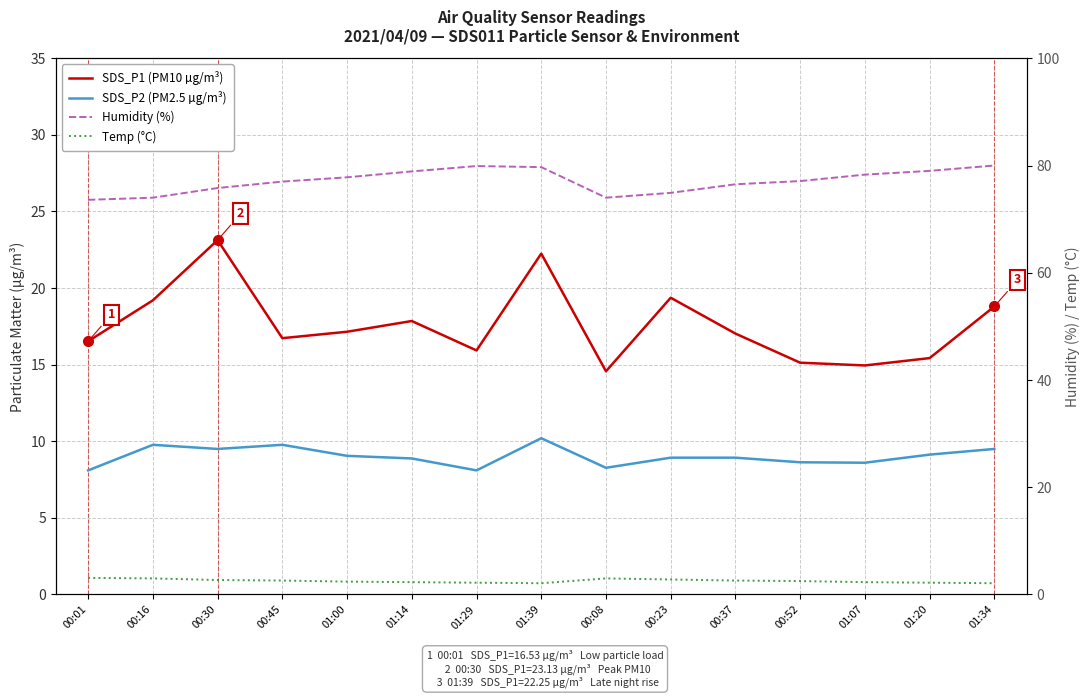

What is the value of the Humidity (%) point at the 11th from the left?

76.5